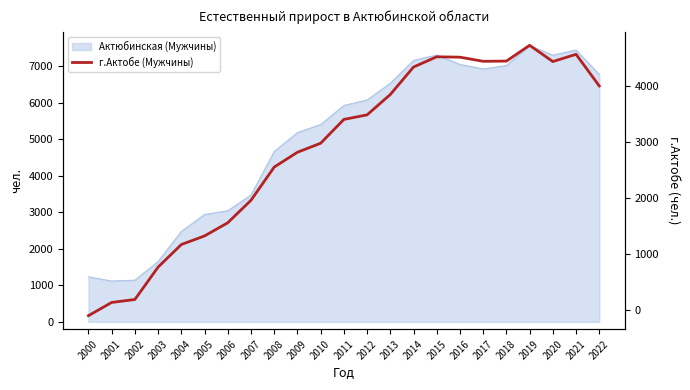

List the labels in order of value, smallest first.

2000, 2001, 2002, 2003, 2004, 2005, 2006, 2007, 2008, 2009, 2010, 2011, 2012, 2013, 2022, 2014, 2020, 2017, 2018, 2016, 2015, 2021, 2019